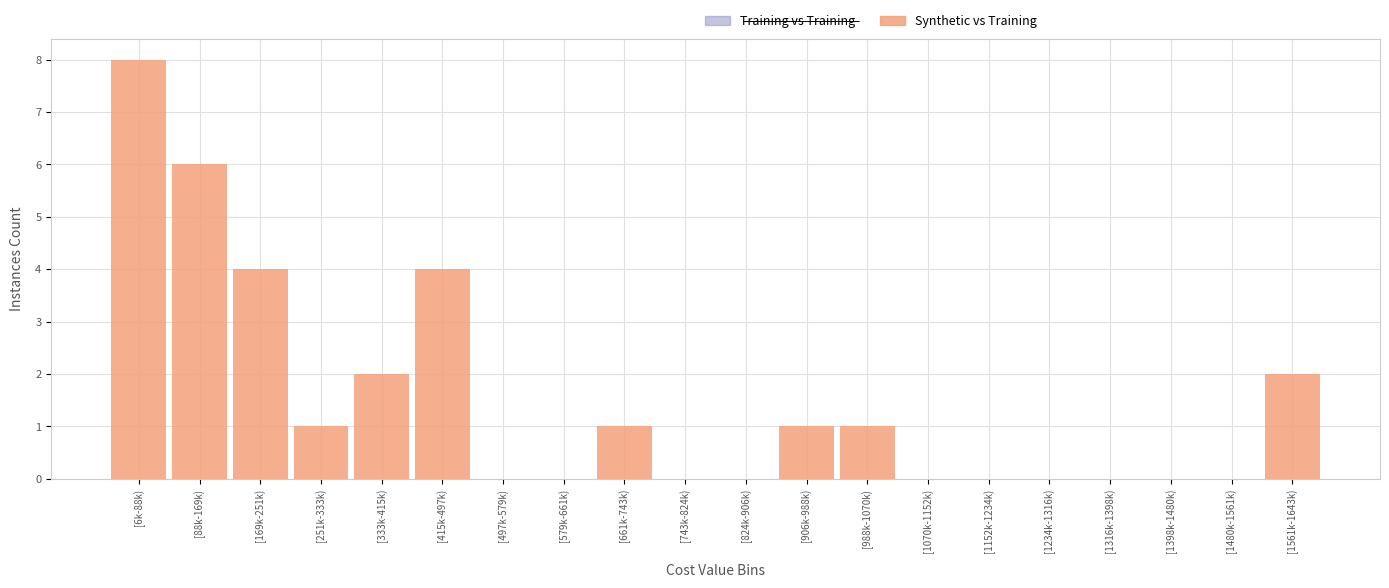

Reading right to left, extract all data points from this chart.

[1561k-1643k)=2	[1480k-1561k)=0	[1398k-1480k)=0	[1316k-1398k)=0	[1234k-1316k)=0	[1152k-1234k)=0	[1070k-1152k)=0	[988k-1070k)=1	[906k-988k)=1	[824k-906k)=0	[743k-824k)=0	[661k-743k)=1	[579k-661k)=0	[497k-579k)=0	[415k-497k)=4	[333k-415k)=2	[251k-333k)=1	[169k-251k)=4	[88k-169k)=6	[6k-88k)=8